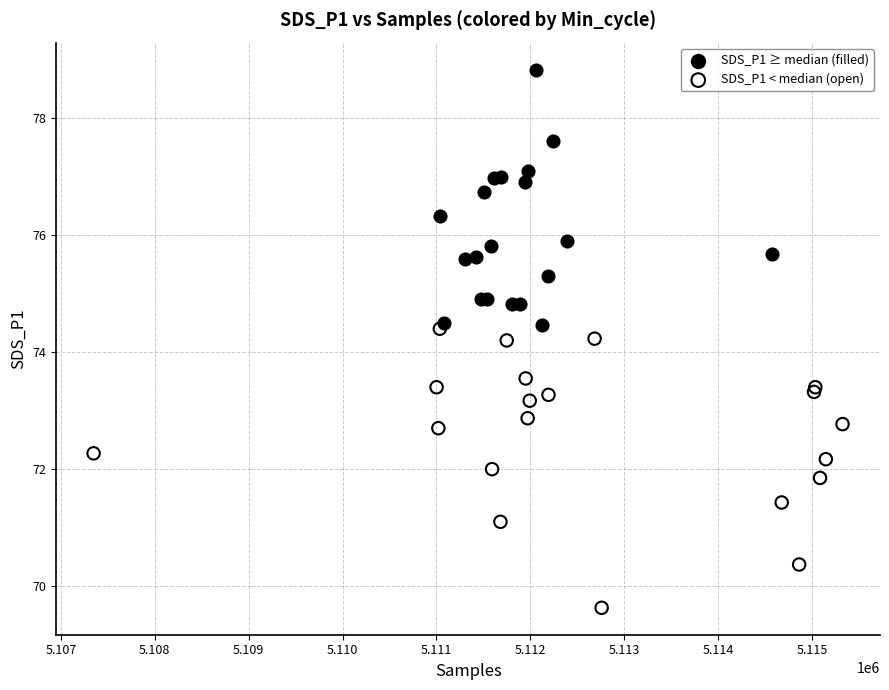

Which series reaches the maximum Y coordinate?

SDS_P1 ≥ median (filled)